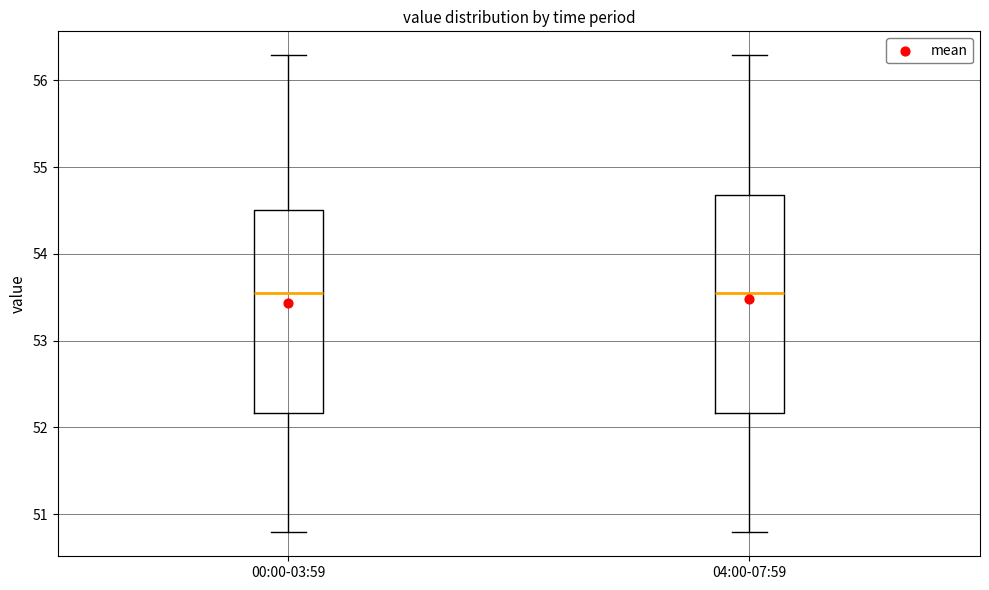

Where is the lower edge of the box for 04:00-07:59 on the y-axis? The values are not printed on the chart, so give them approximately, as read against the axis.

52.2